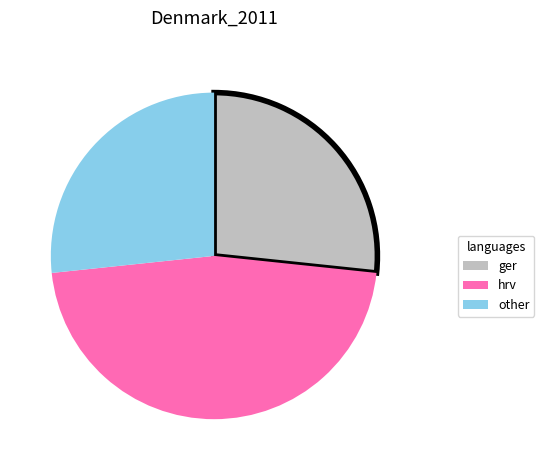

Do hrv and other together represent more than half of the pie?

Yes